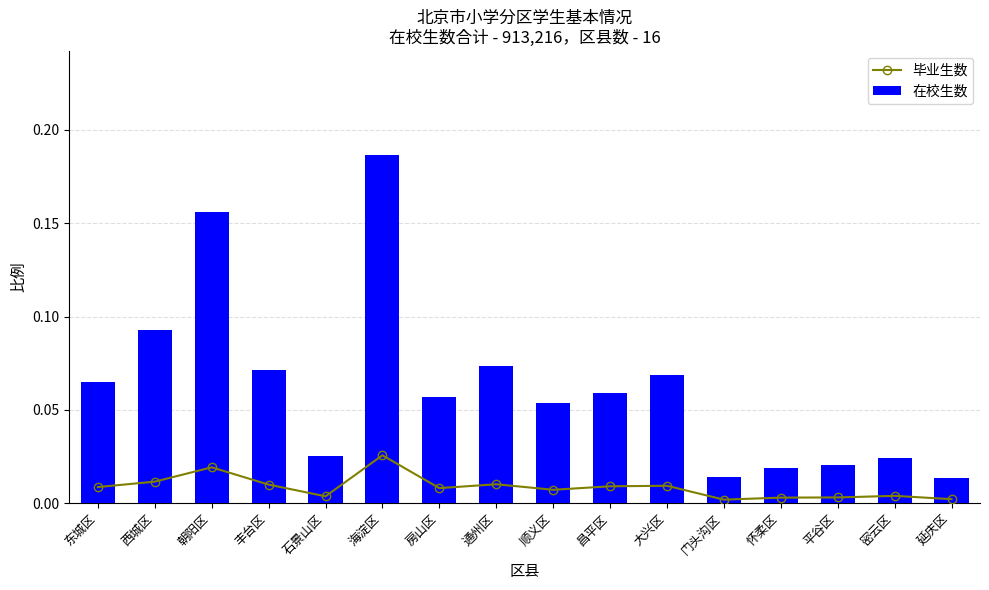

Reading left to right, what are all the values shown in this chart?

毕业生数: 东城区=0.0	西城区=0.0	朝阳区=0.0	丰台区=0.0	石景山区=0.0	海淀区=0.0	房山区=0.0	通州区=0.0	顺义区=0.0	昌平区=0.0	大兴区=0.0	门头沟区=0.0	怀柔区=0.0	平谷区=0.0	密云区=0.0	延庆区=0.0
在校生数: 东城区=0.1	西城区=0.1	朝阳区=0.2	丰台区=0.1	石景山区=0.0	海淀区=0.2	房山区=0.1	通州区=0.1	顺义区=0.1	昌平区=0.1	大兴区=0.1	门头沟区=0.0	怀柔区=0.0	平谷区=0.0	密云区=0.0	延庆区=0.0